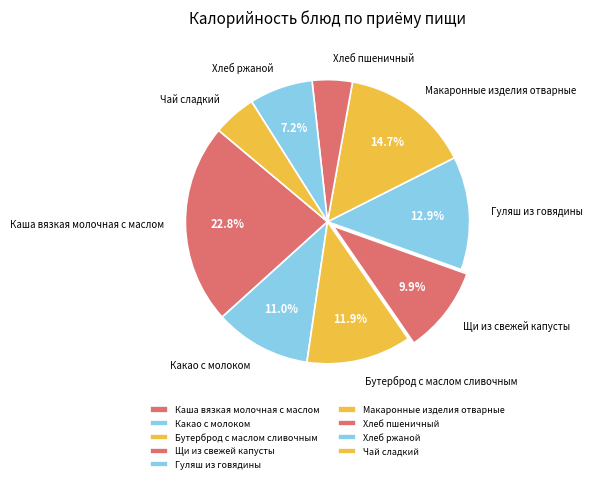

How much of the chart is everything except Гуляш из говядины?

87.1%